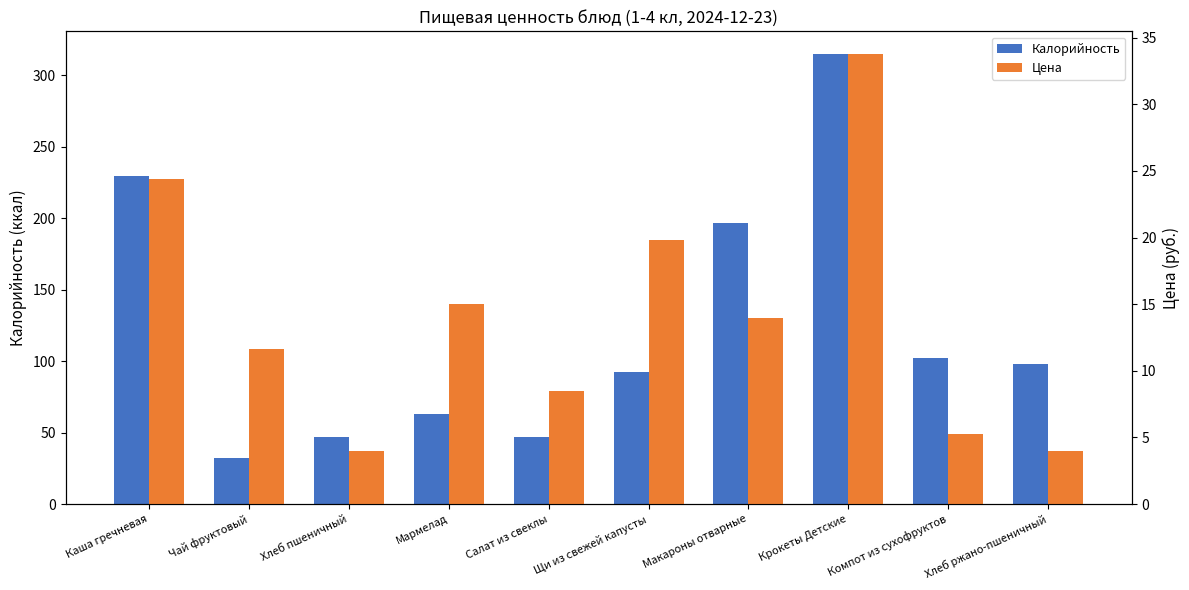

Reading right to left, what are all the values shown in this chart?

Калорийность: 97.8	102.0	315.1	196.8	92.2	46.9	63.1	46.9	32.4	229.5
Цена: 4.0	5.2	33.8	14.0	19.8	8.5	15.0	4.0	11.6	24.4